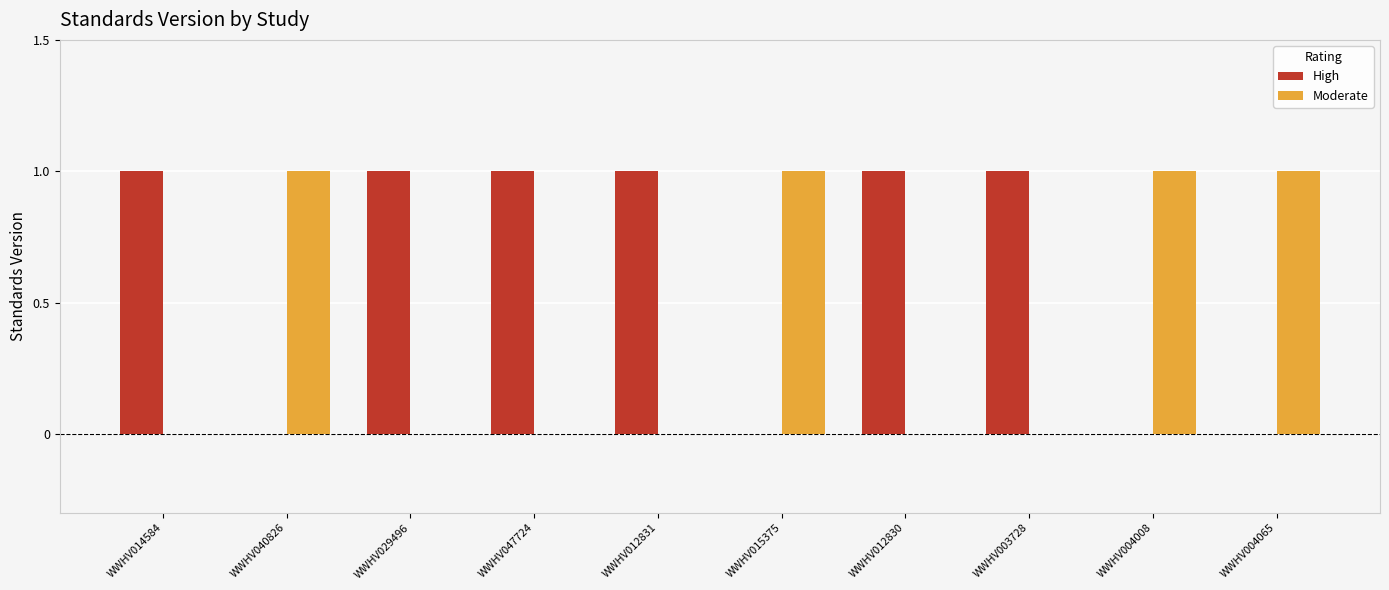

Which series has the largest total across all categories?

High